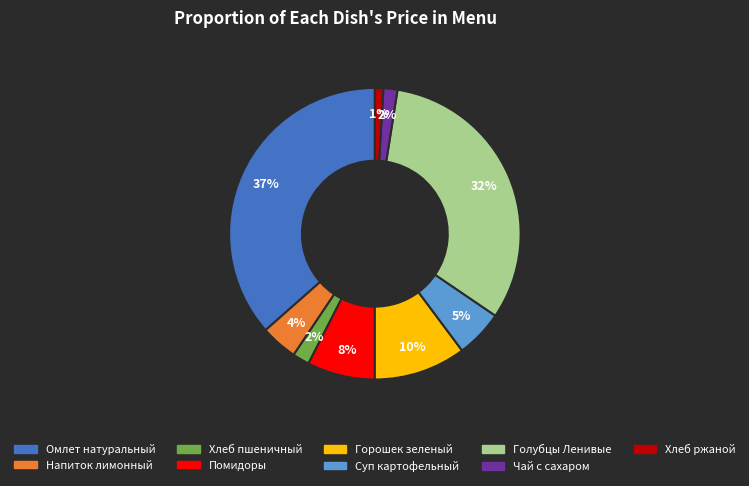

What is the smallest slice in the pie chart?

Хлеб ржаной